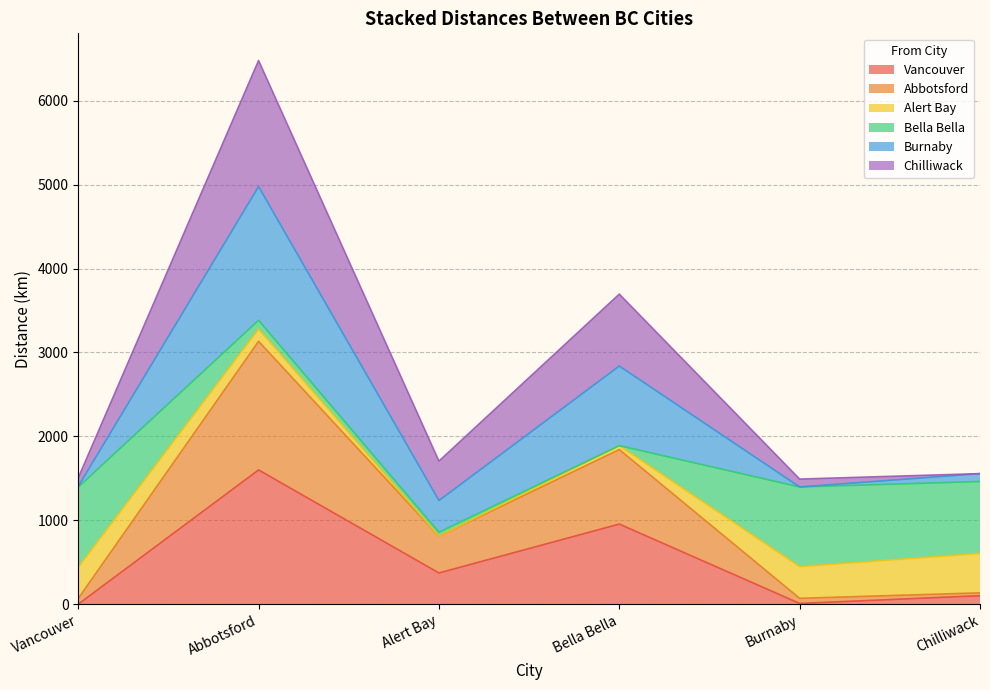

How many data points does each series have?

6